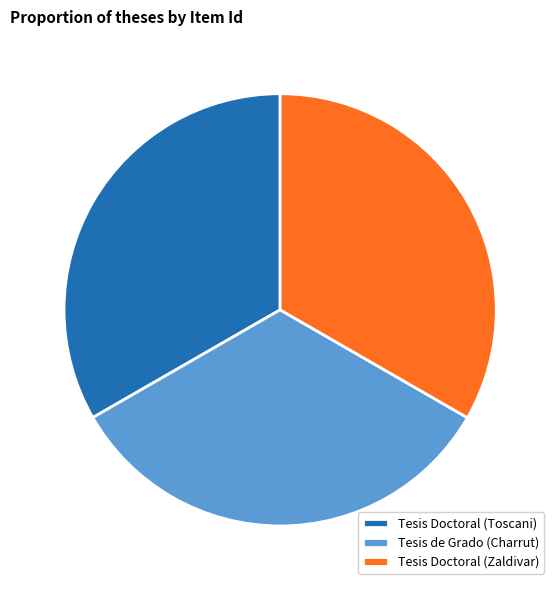

Count the number of slices in the pie.

3